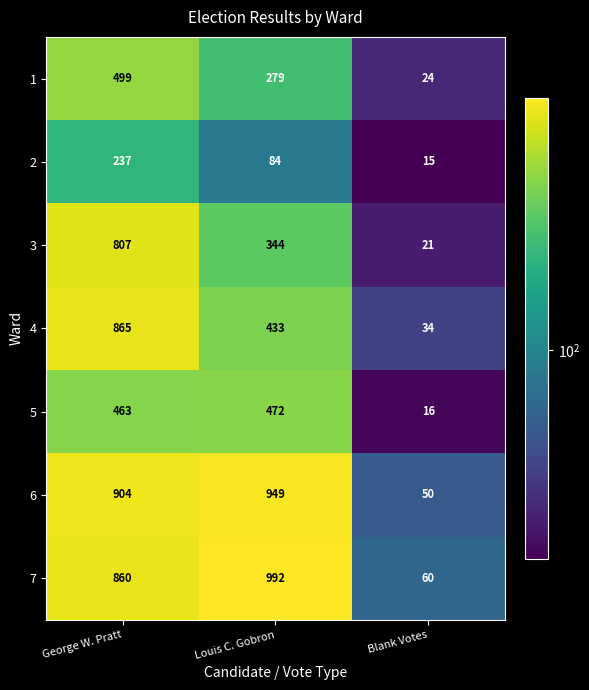

Which series has the largest range (max minus min)?

7